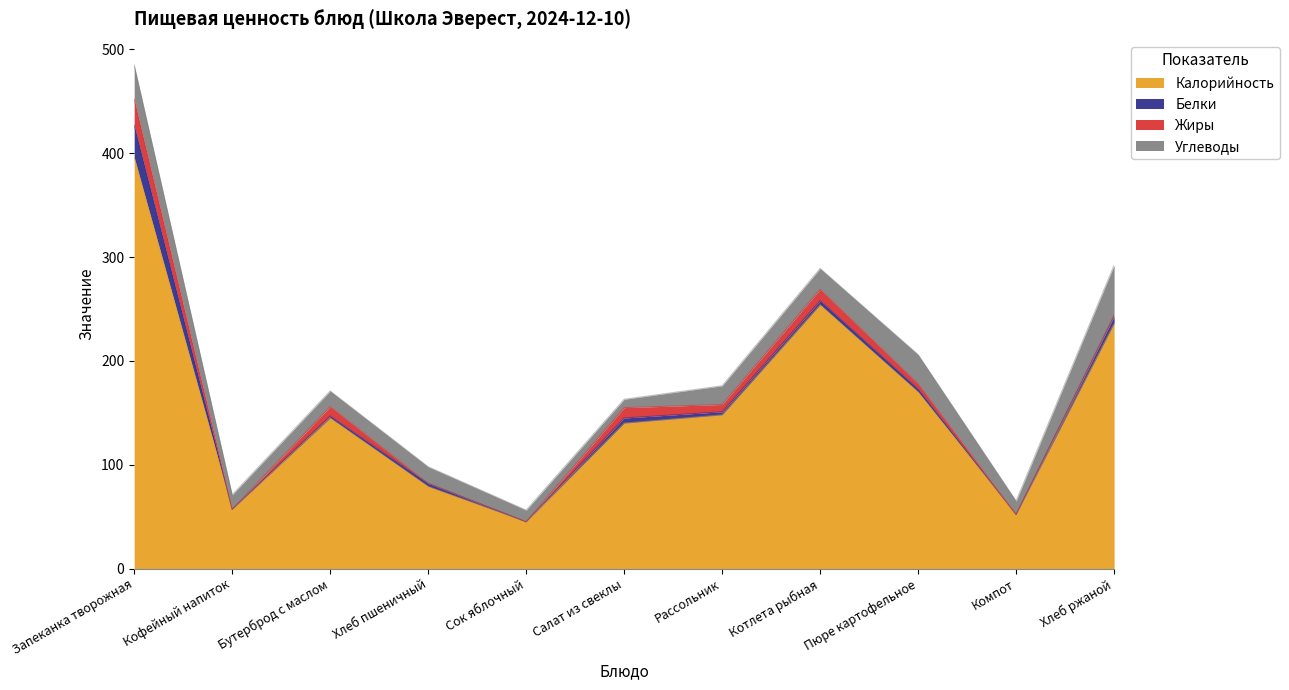

True or false: Калорийность has a value of 57.0 at Кофейный напиток.

True